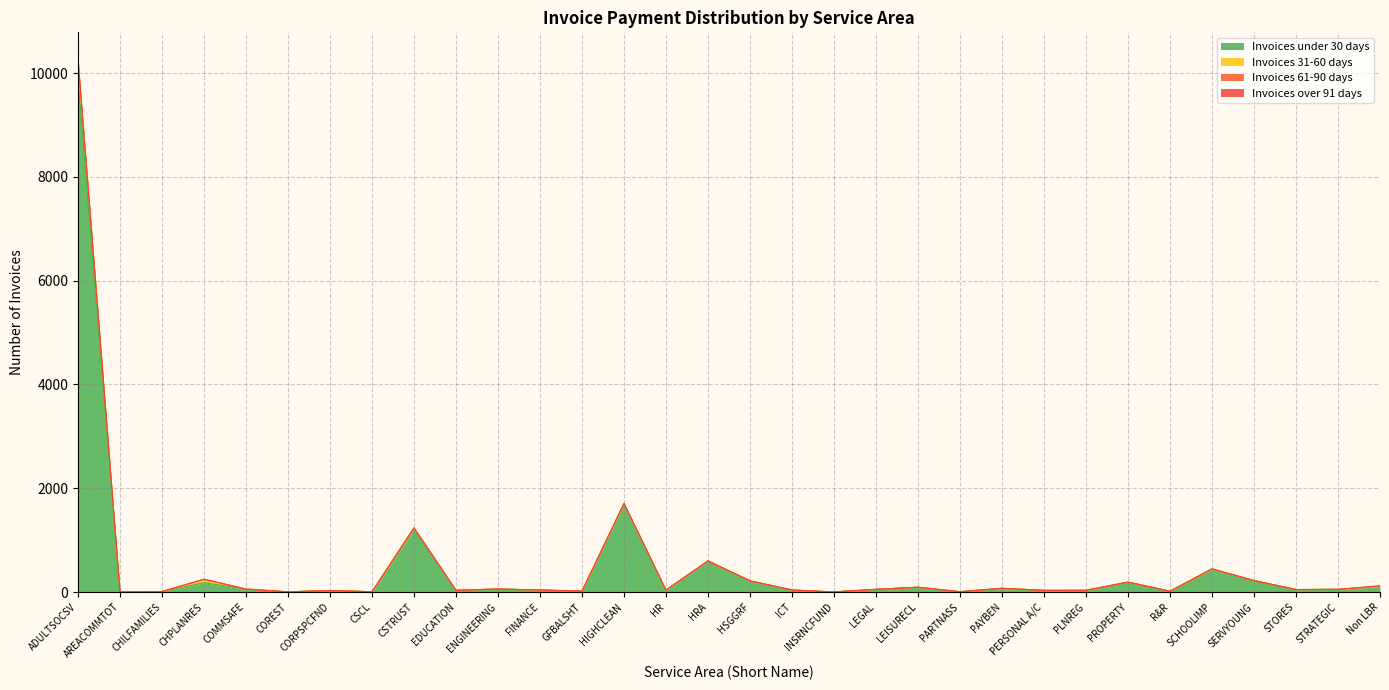

Is it true that Invoices 31-60 days equals 0 at PARTNASS?

True